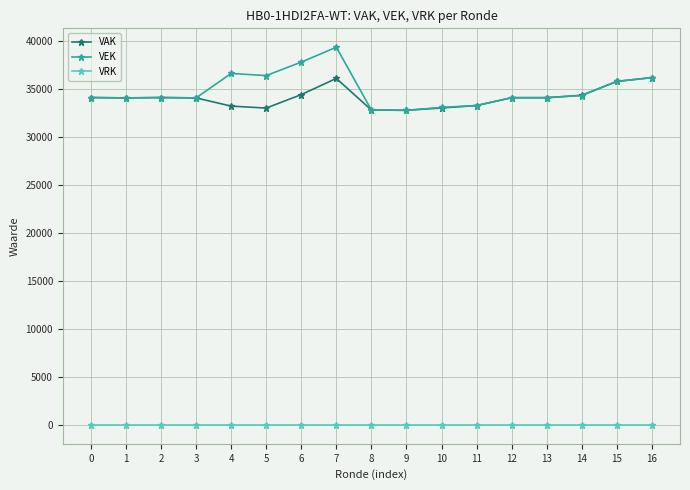

What is the difference between the highest and lowest values at 11?

33270